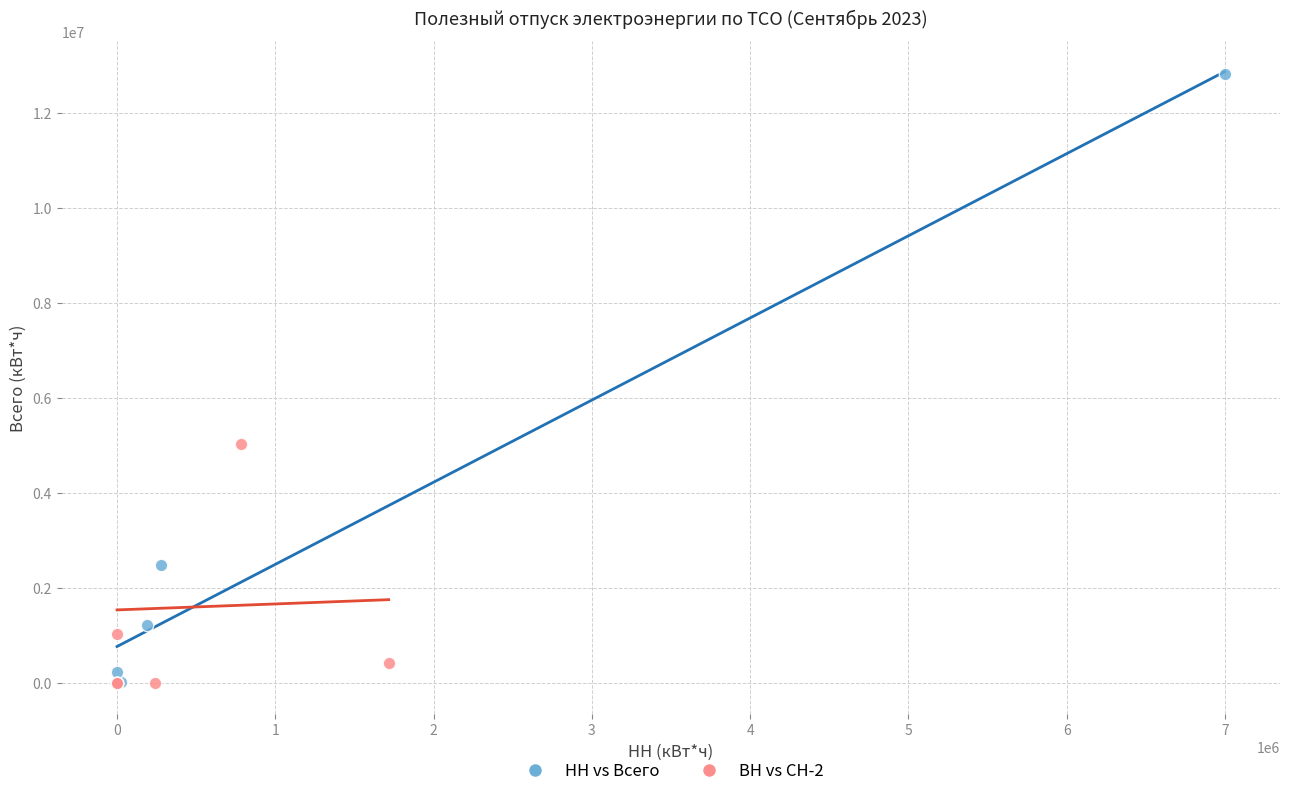

Which series has the largest Y range (max minus min)?

НН vs Всего